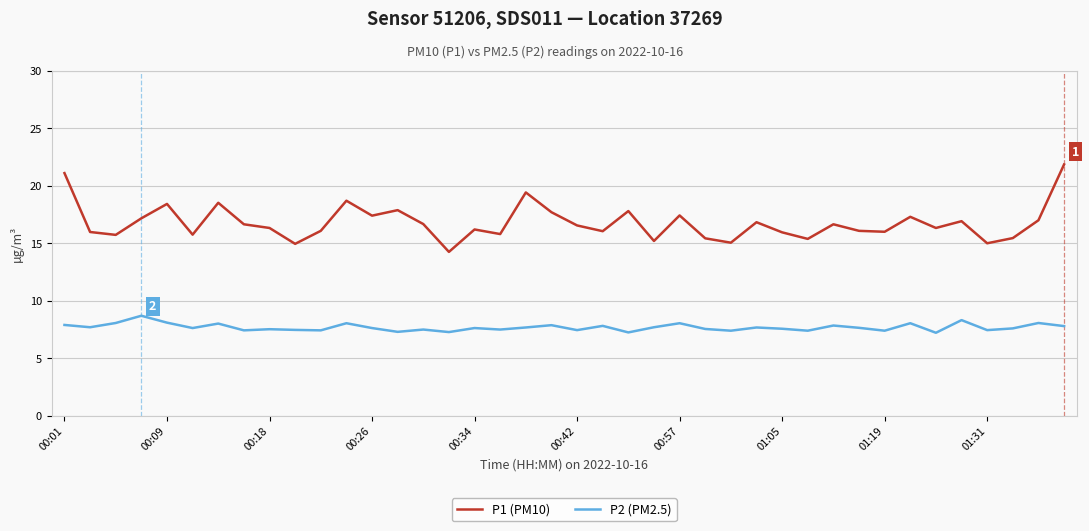

List the series in order of their overall mean, lowest first.

P2 (PM2.5), P1 (PM10)